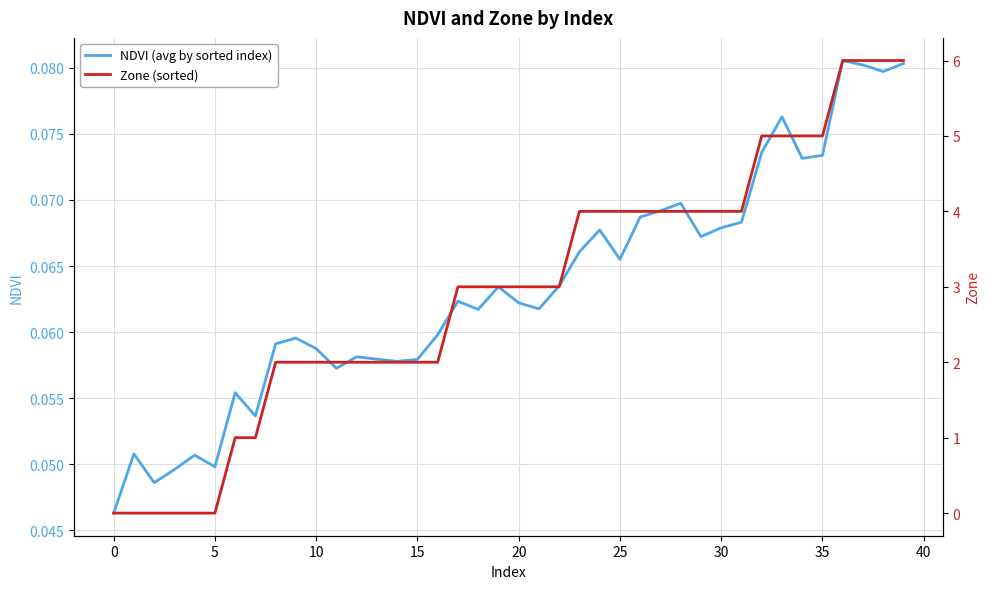

What is the spread (max minus min) of values at 11?

1.9